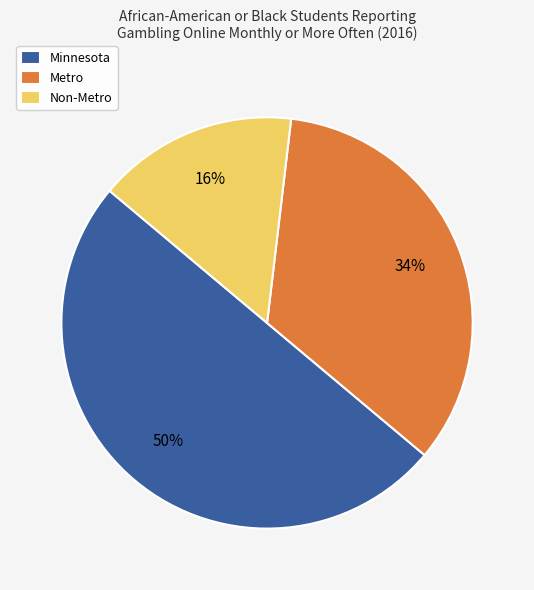

To the nearest percent, what is the average slice percentage?

33%